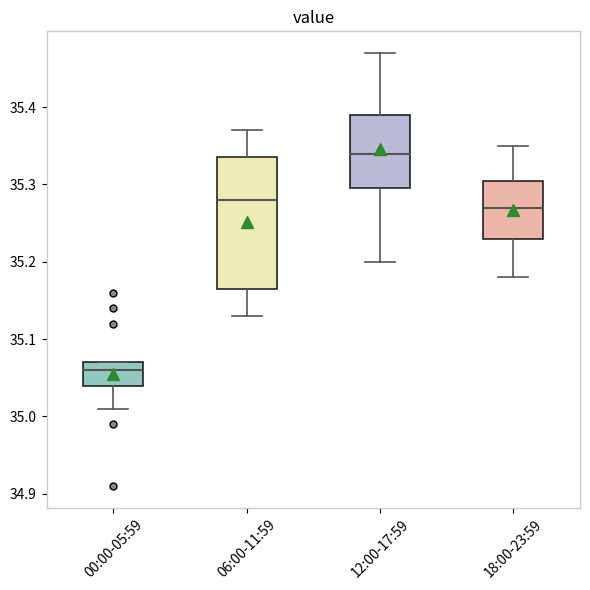

Which box has the highest median line?

12:00-17:59